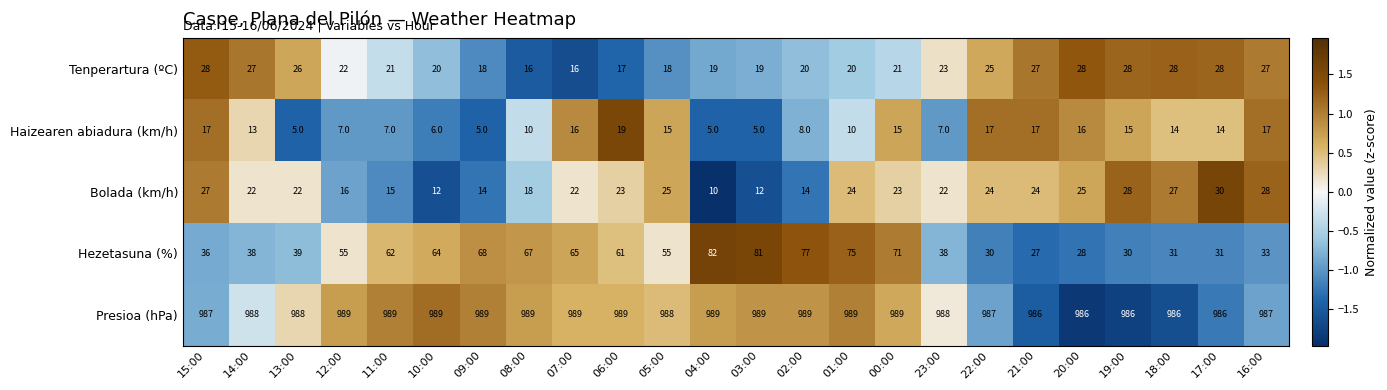

True or false: Presioa (hPa) has a value of 240 at 22:00.

False